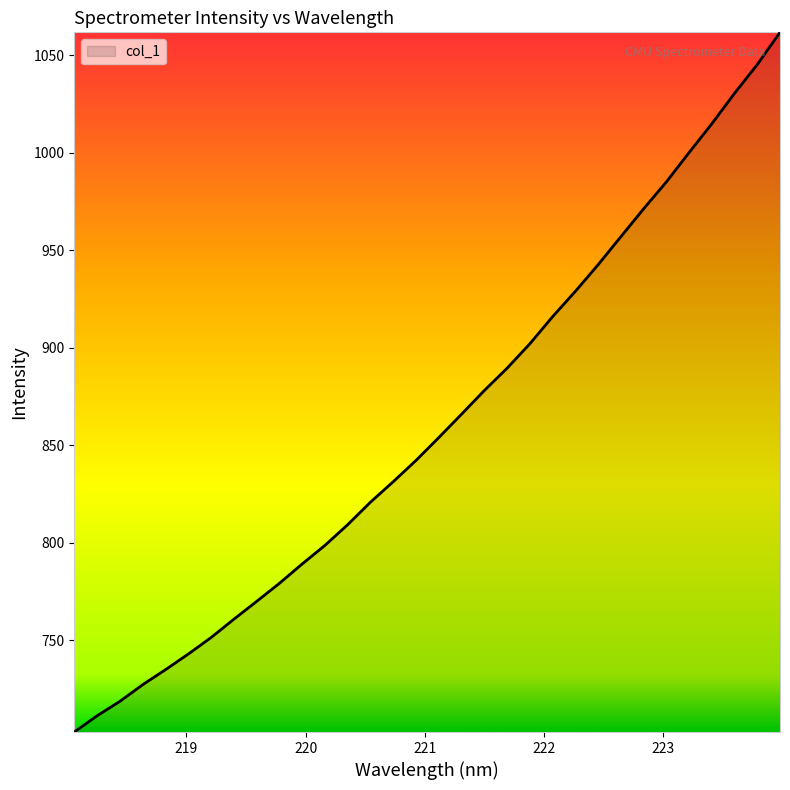

What is the smallest value displayed?

702.9